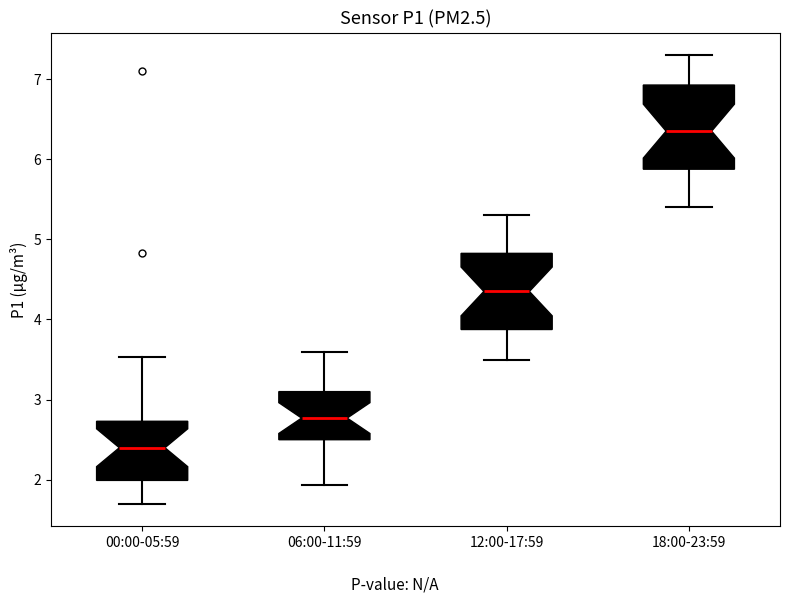

Reading left to right, transcribe this box plot: for each box, give where its median line is, the range the box spans, and where its two whiskers end, as read against the y-axis. The values are not printed on the chart, so give them approximately, as read against the axis.

00:00-05:59: median 2.4, box 2.0 to 2.7, whiskers 1.7 to 3.5
06:00-11:59: median 2.8, box 2.5 to 3.1, whiskers 1.9 to 3.6
12:00-17:59: median 4.4, box 3.9 to 4.8, whiskers 3.5 to 5.3
18:00-23:59: median 6.4, box 5.9 to 6.9, whiskers 5.4 to 7.3